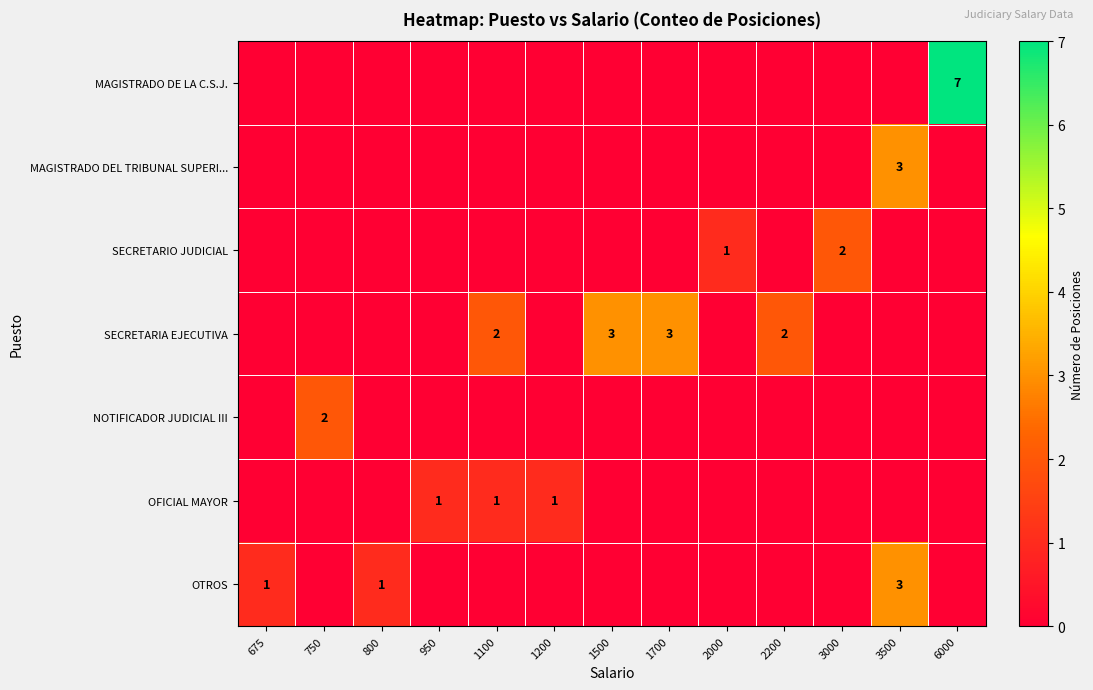

What is the difference between the highest and lowest values at 2000?

1